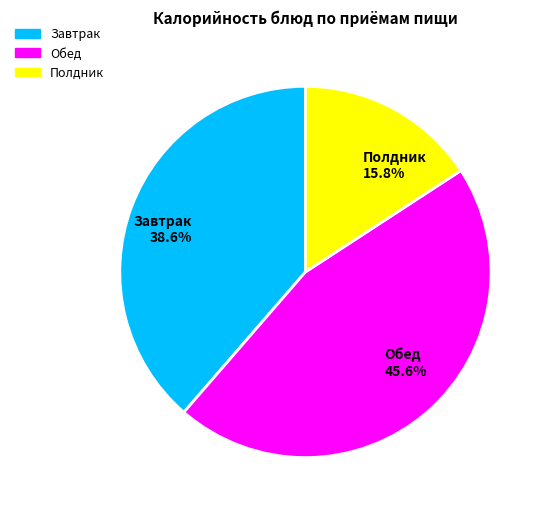

Does any single category account for the majority?

No